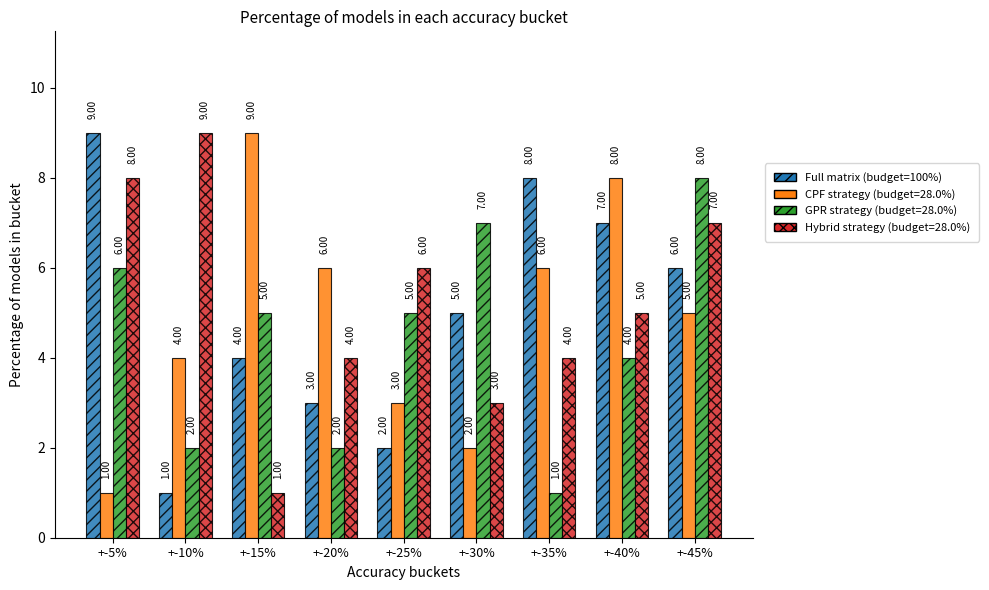

Are the bars horizontal?

No